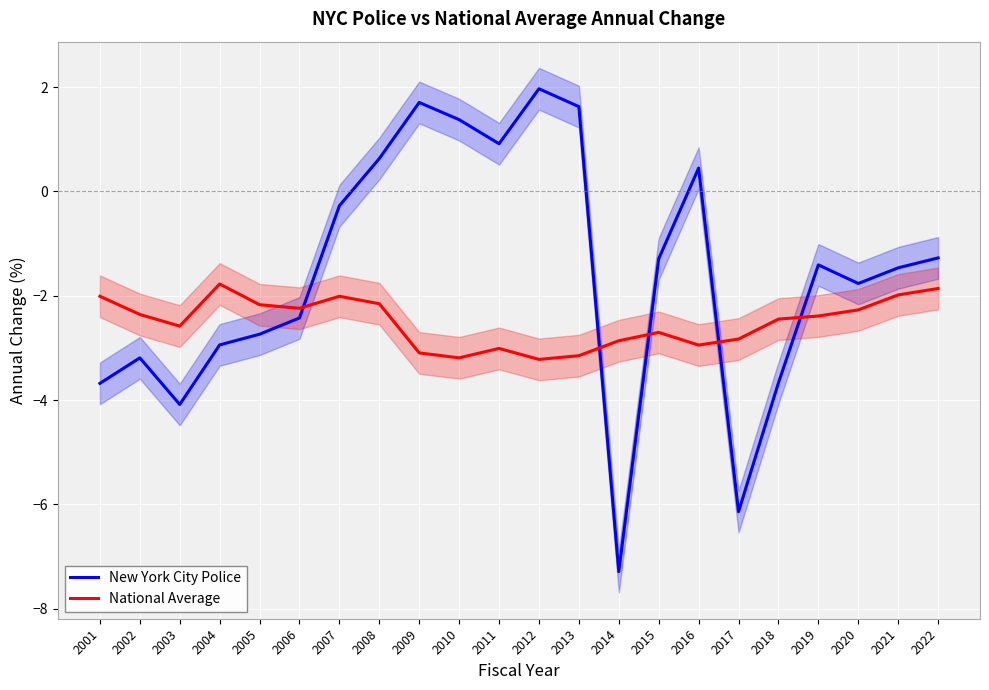

What is the highest value of the New York City Police series?

2.0